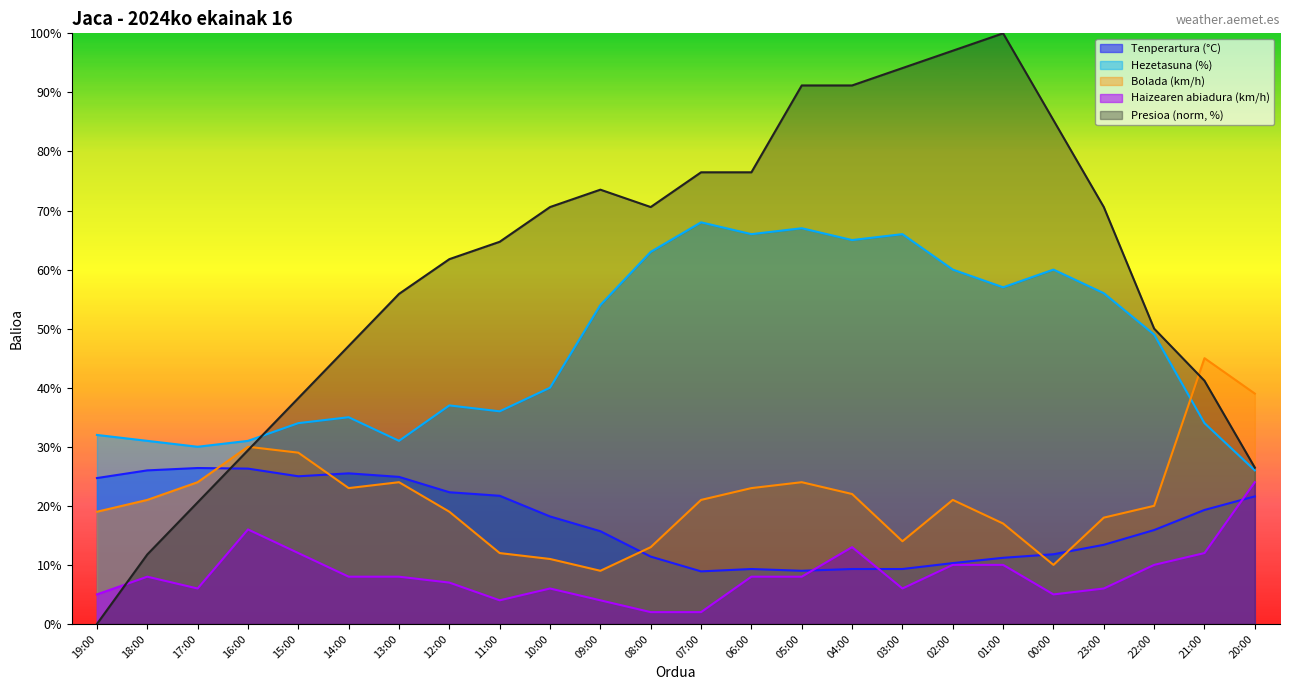

Where do Tenperartura (°C) and Haizearen abiadura (km/h) first cross each other?

05:00 and 04:00